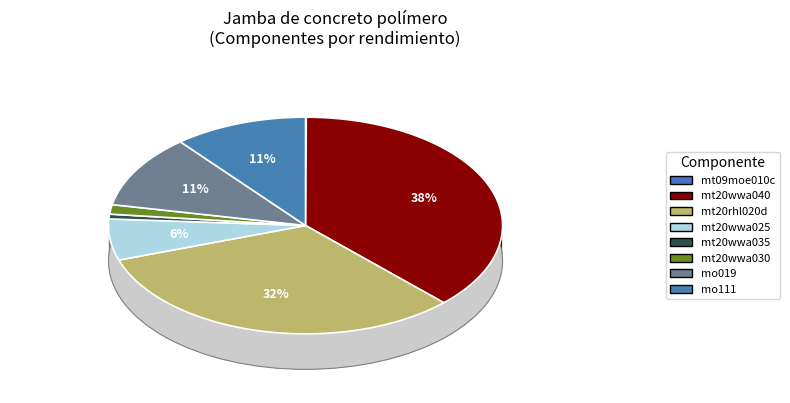

To the nearest percent, what is the average slice percentage?

12%